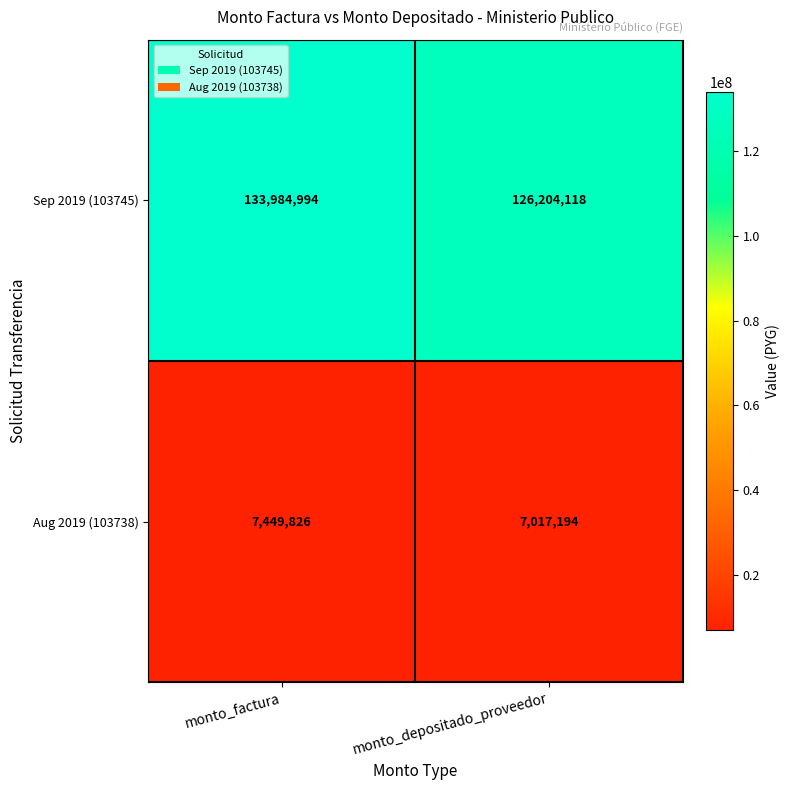

Which series has the largest range (max minus min)?

Sep 2019 (103745)